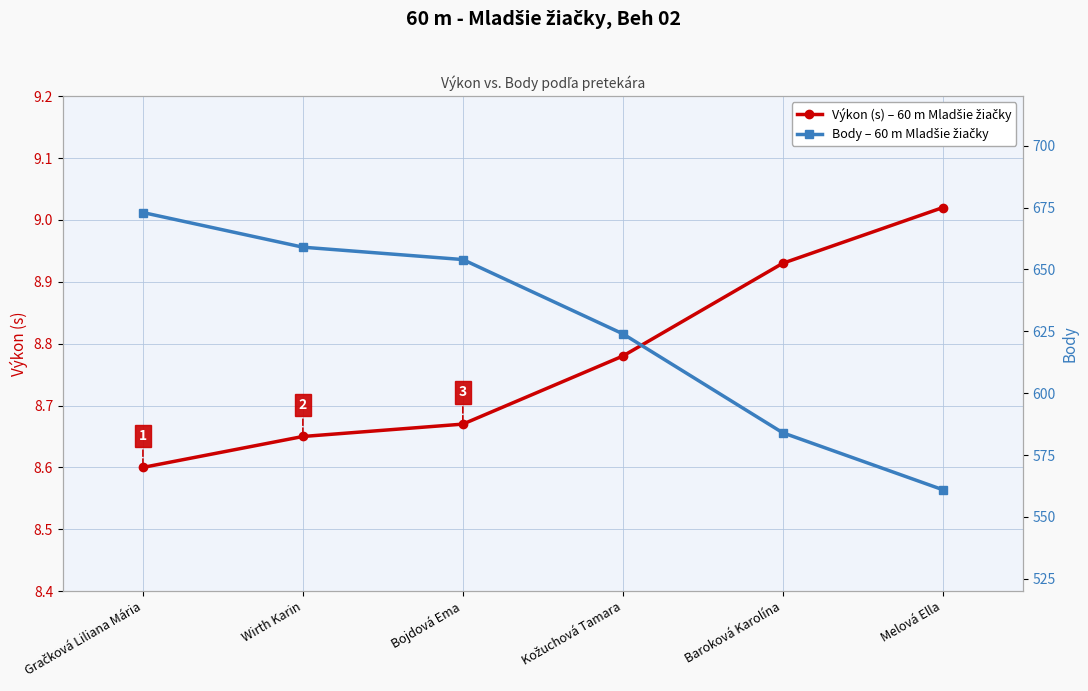

What is the maximum value shown in the chart?

673.0